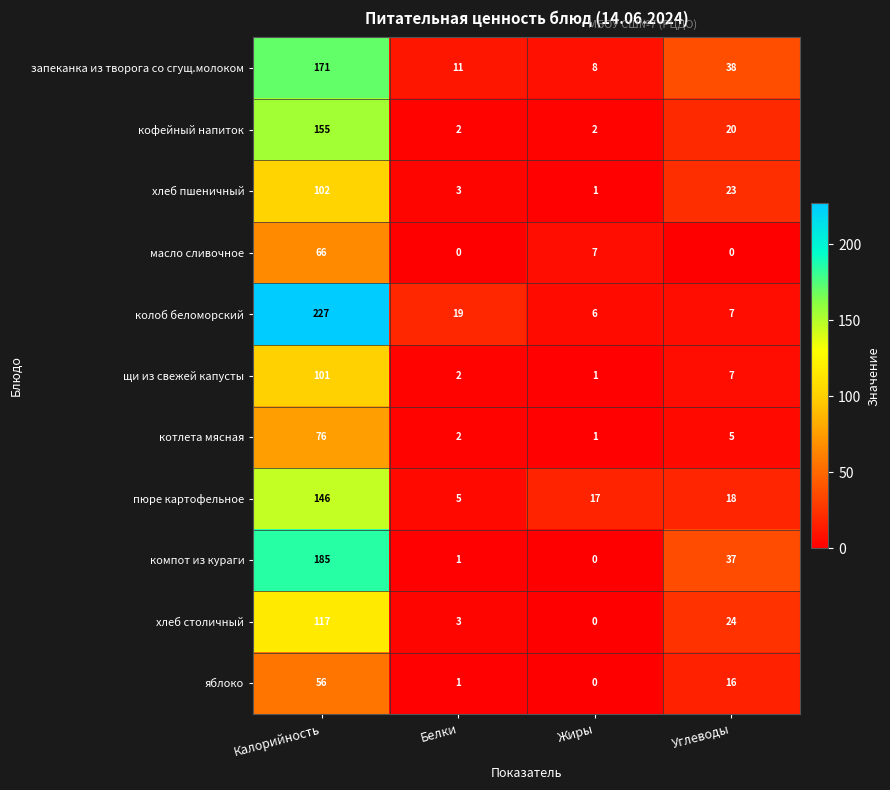

Where does the пюре картофельное series first go above 18?

Калорийность